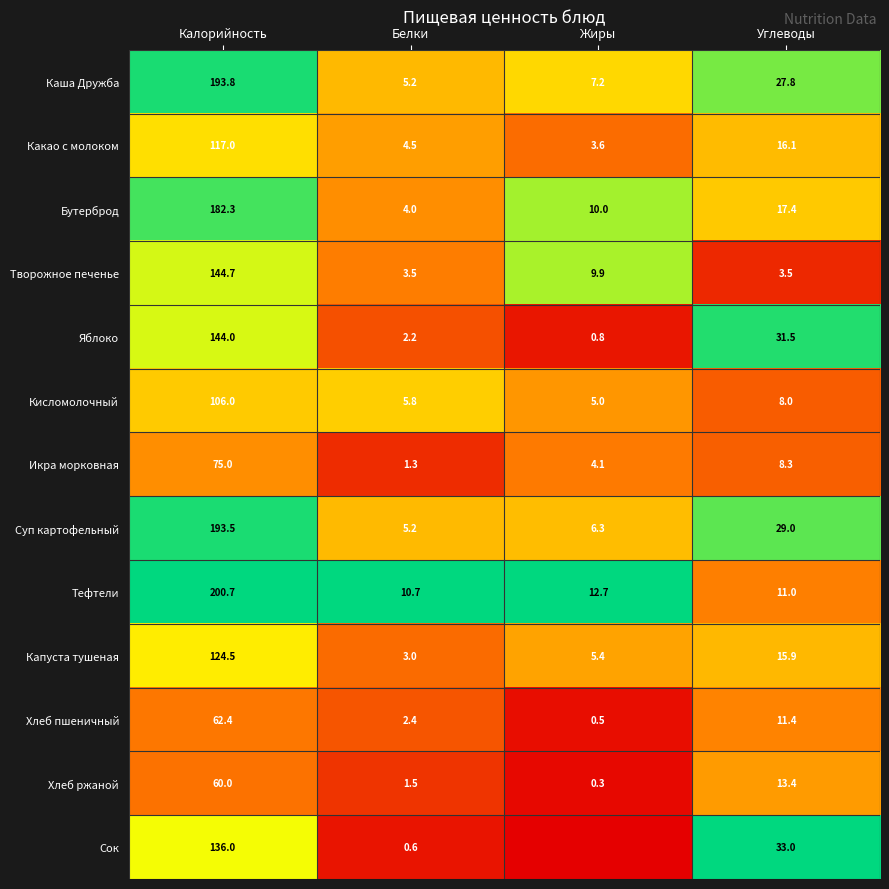

What is the total value across all series at Калорийность?

1739.9